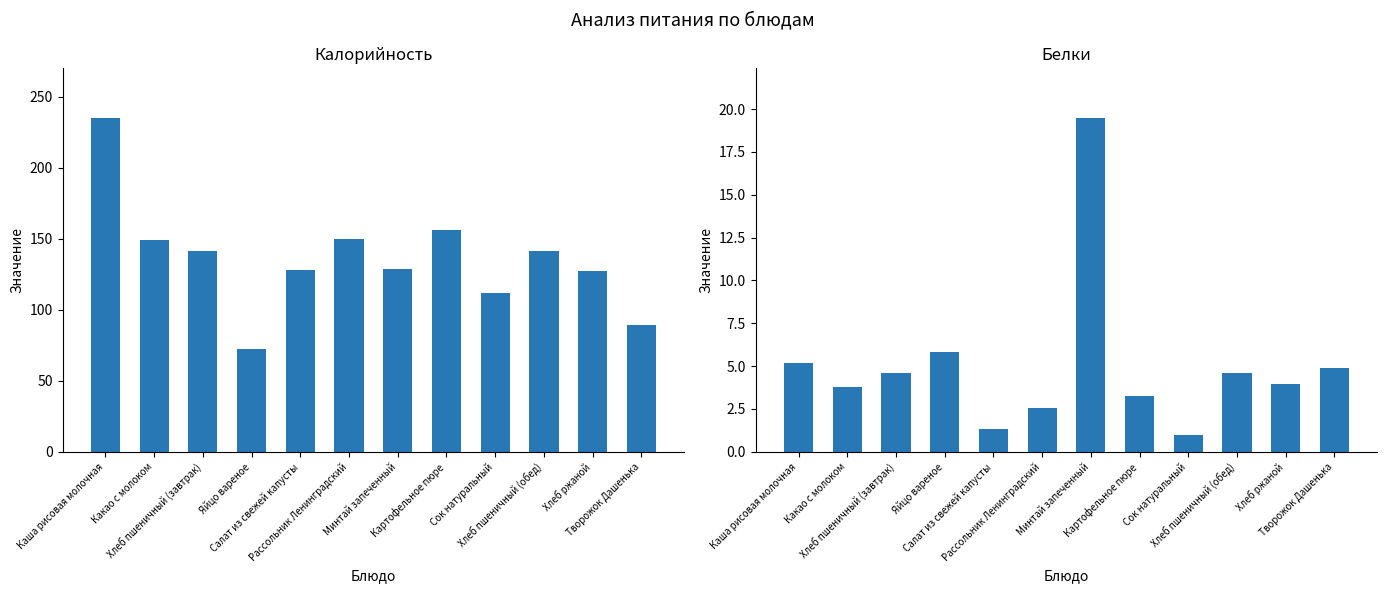

Rank the series by their average value, from lowest to highest.

Белки, Калорийность